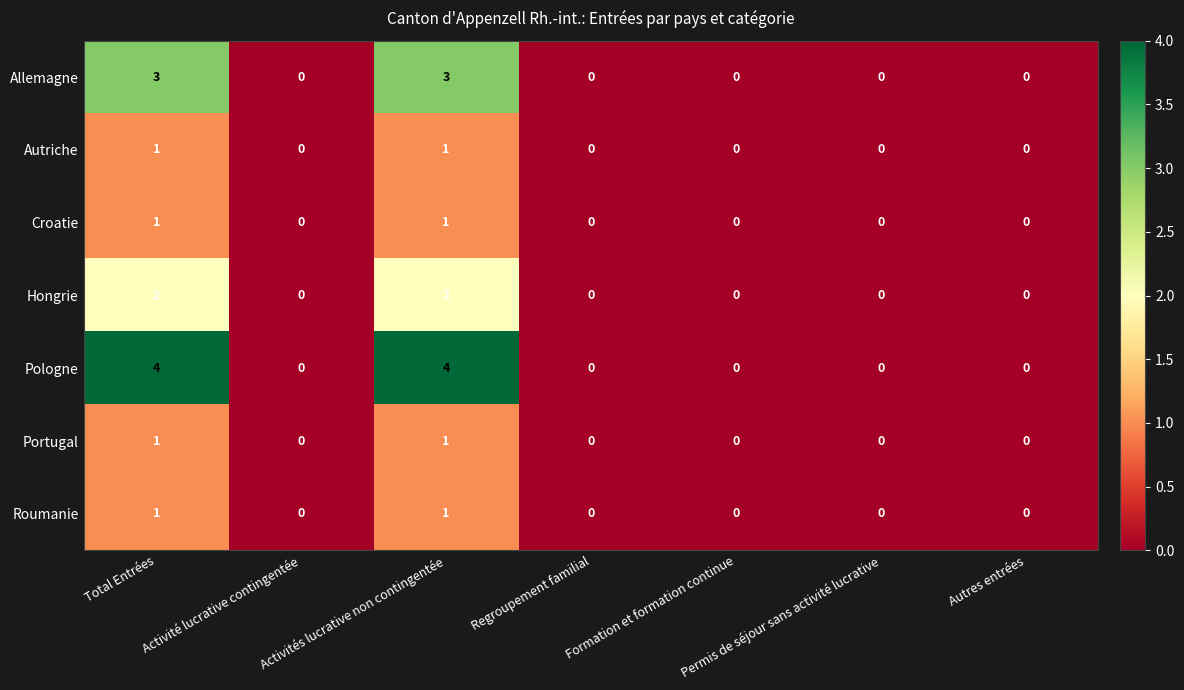

Between Total Entrées and Permis de séjour sans activité lucrative, which series saw the biggest shift?

Pologne